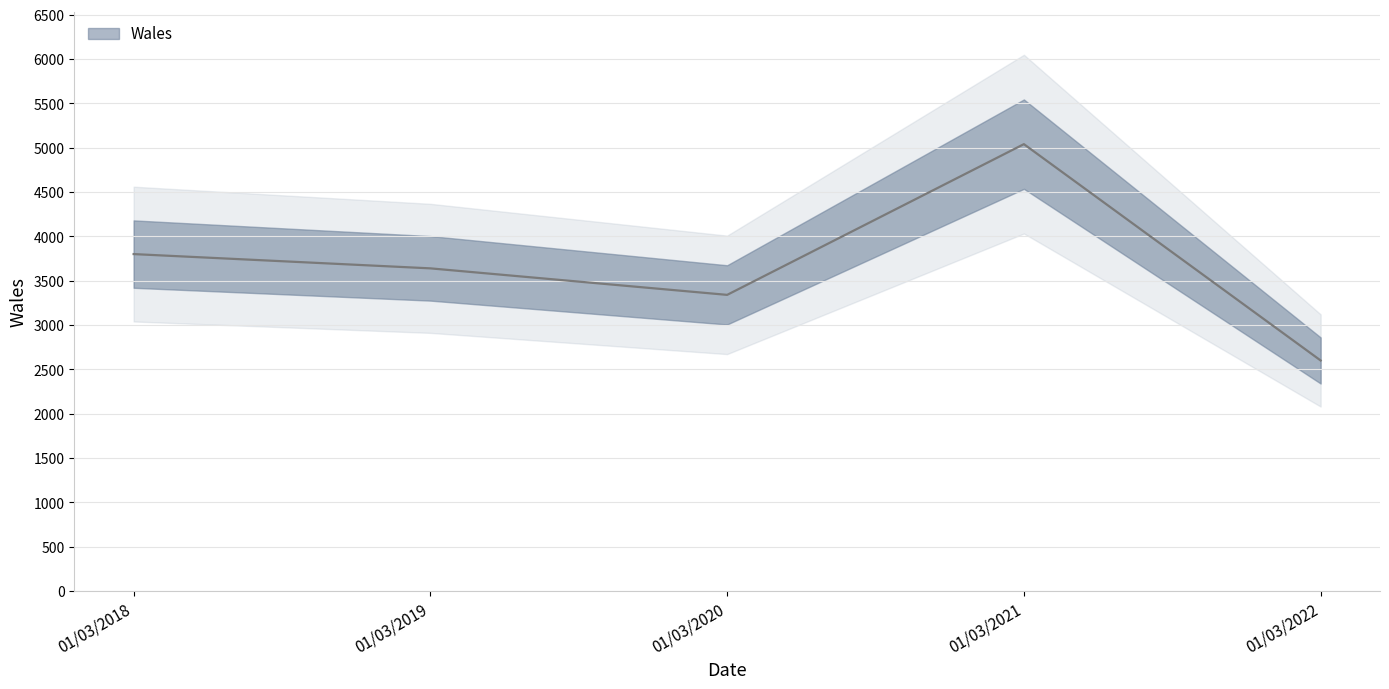

Which has a higher value, 01/03/2019 or 01/03/2022?

01/03/2019